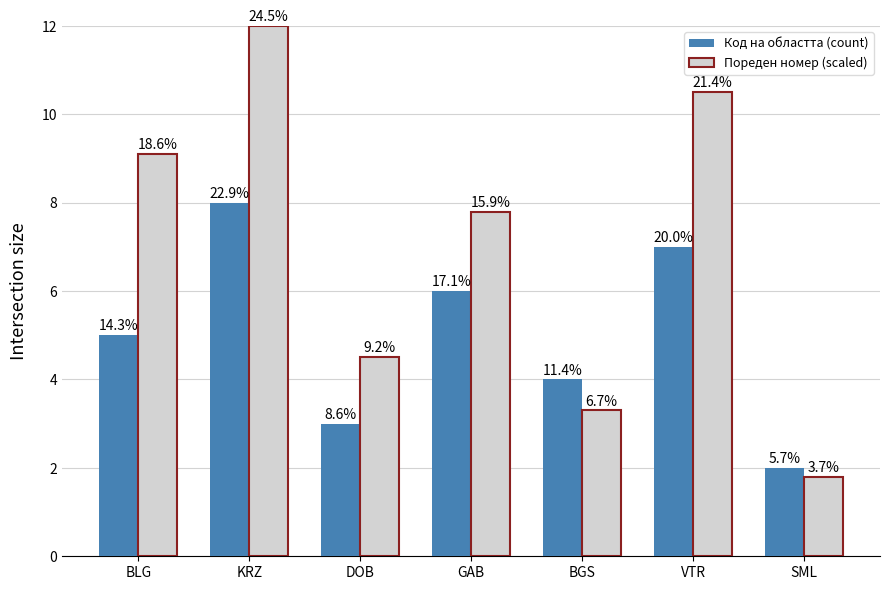

Rank the series at VTR from lowest to highest value.

Код на областта (count), Пореден номер (scaled)